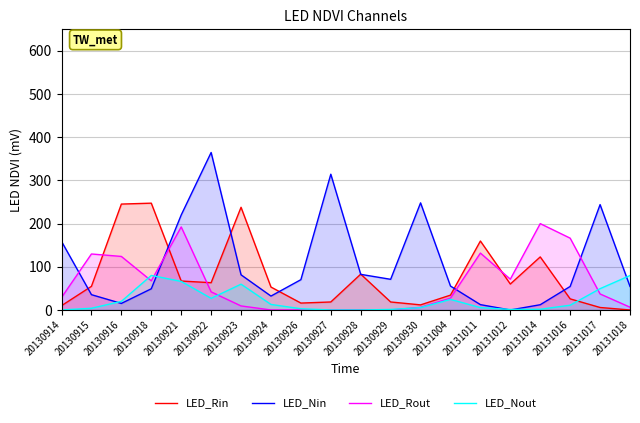

Is it true that LED_Rin equals 54.7 at 20130915?

True